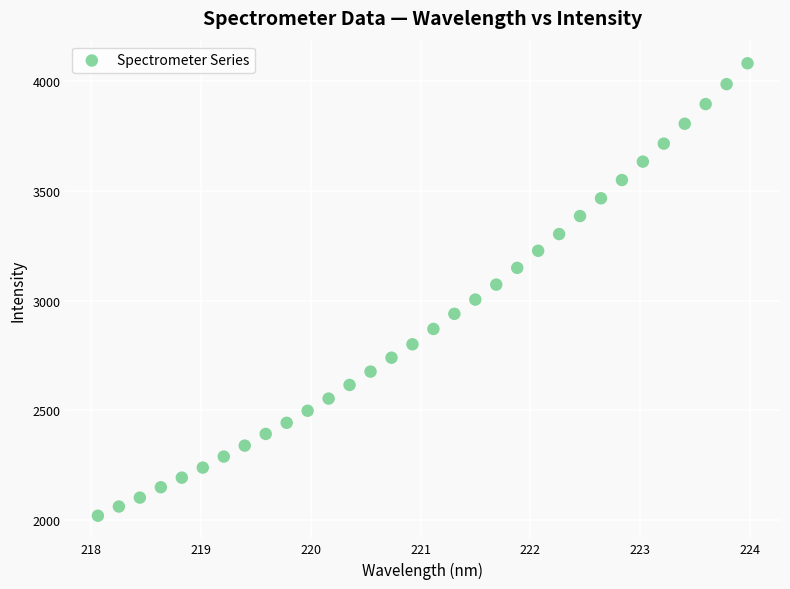

What is the range of Y values (max minus min)?

2059.0